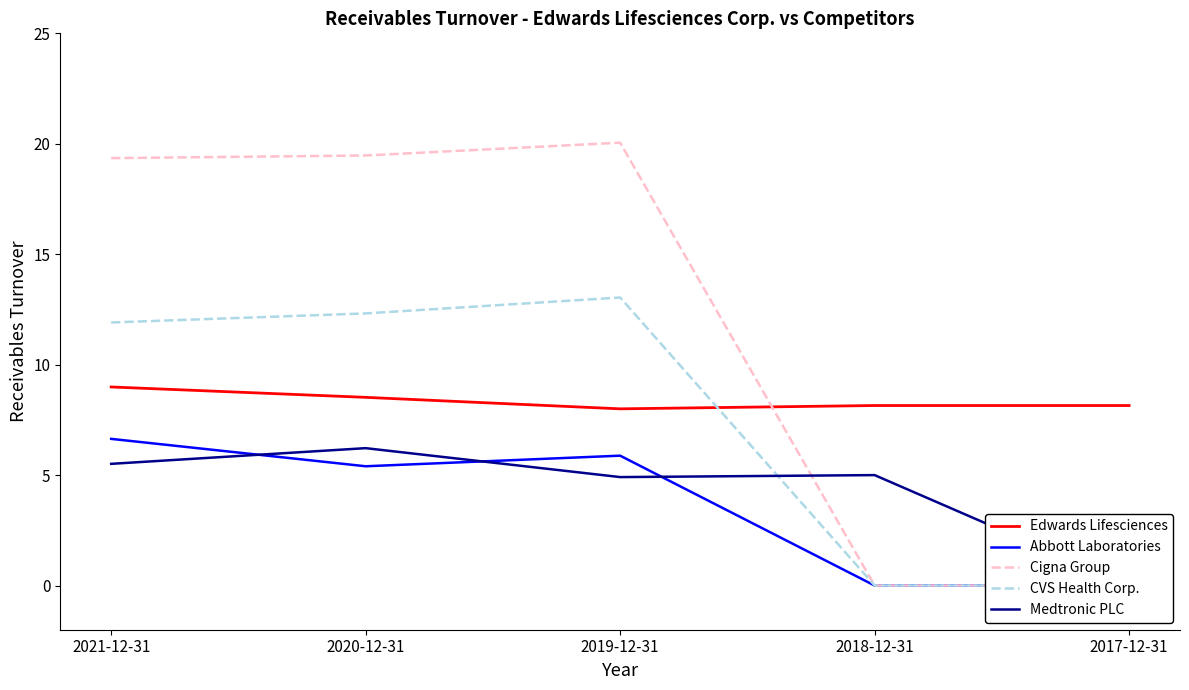

True or false: CVS Health Corp. and Abbott Laboratories cross at least once.

False